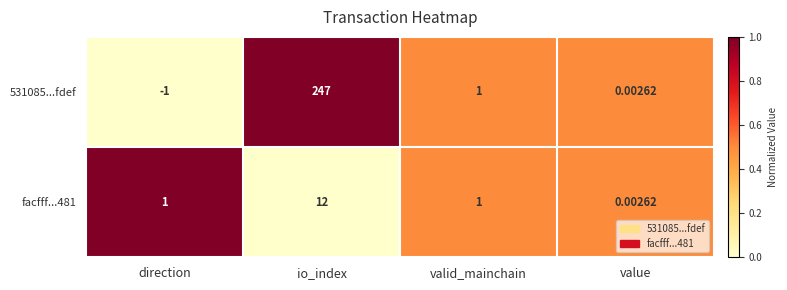

Which category has the lowest value across all series?

direction